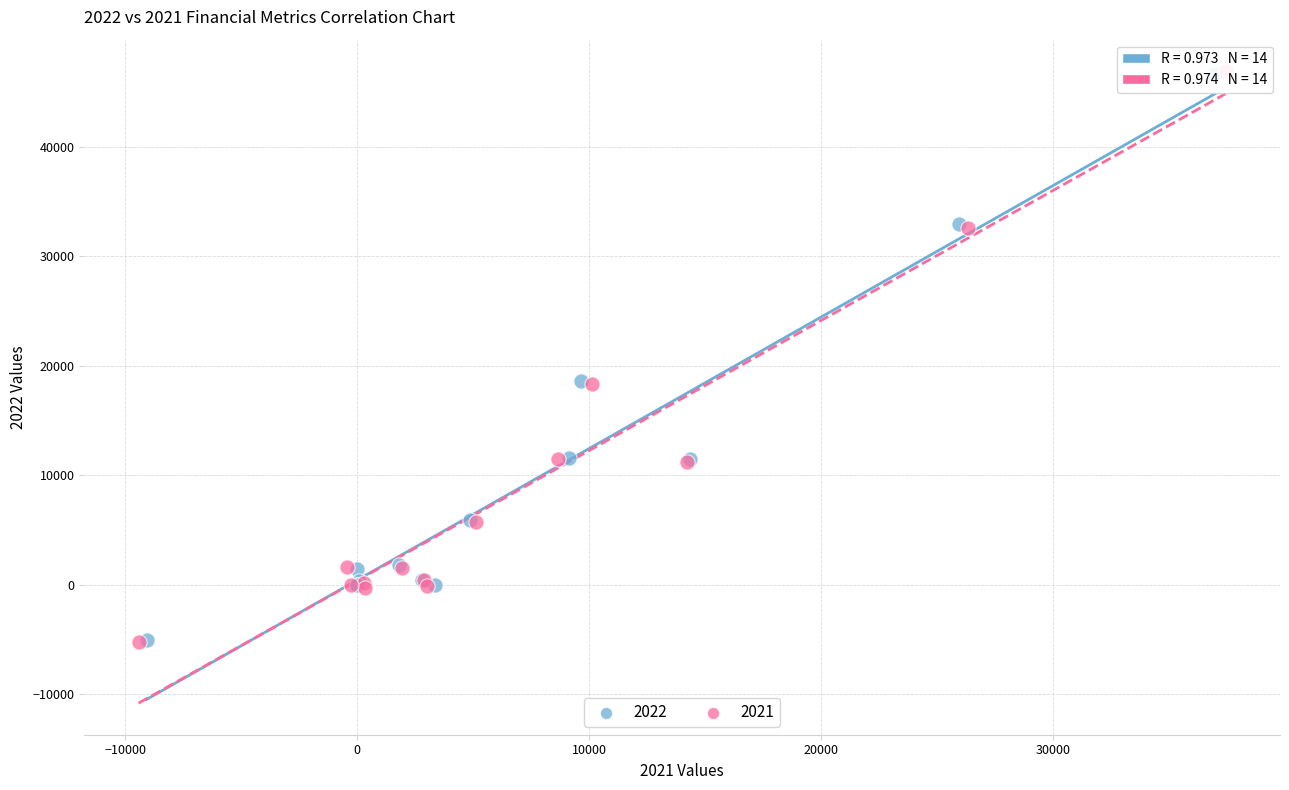

Which series has the widest spread of Y values?

2021